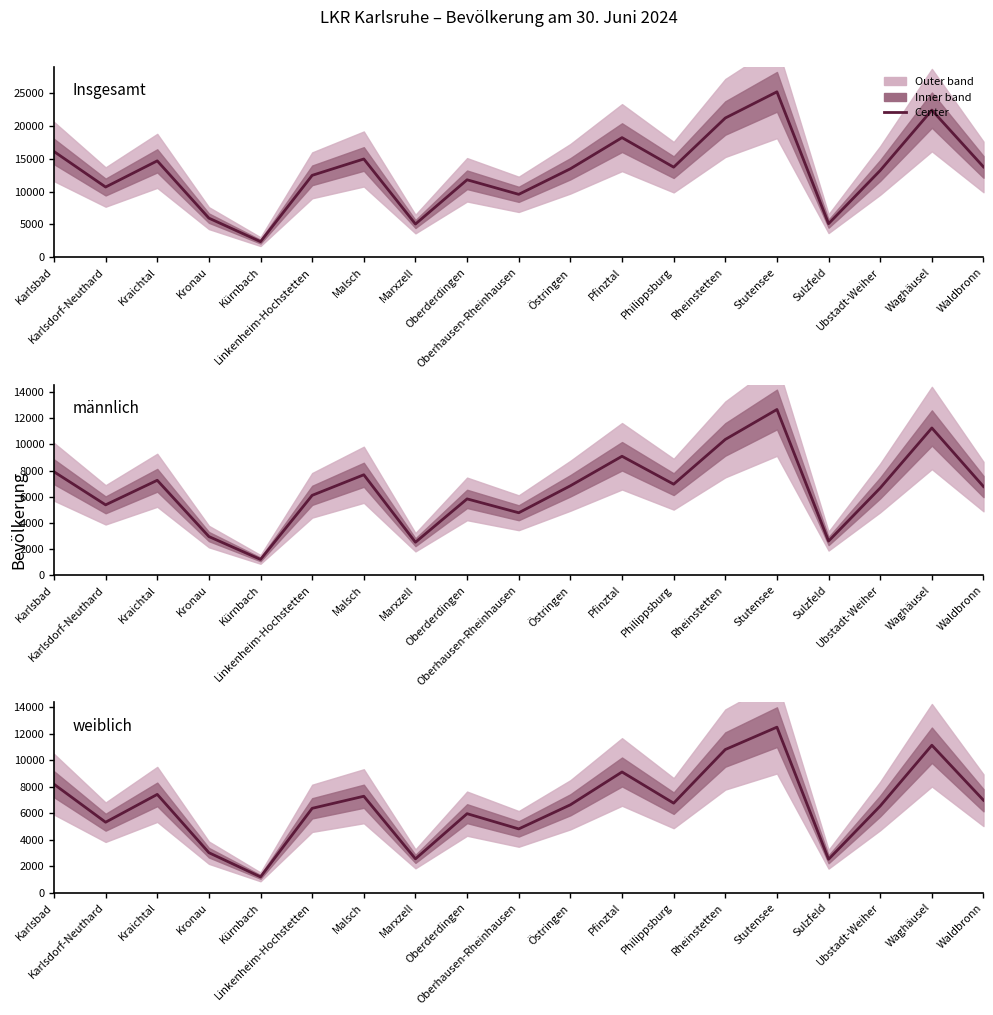

What is the sum of the Insgesamt values at Stutensee and Östringen?

38623